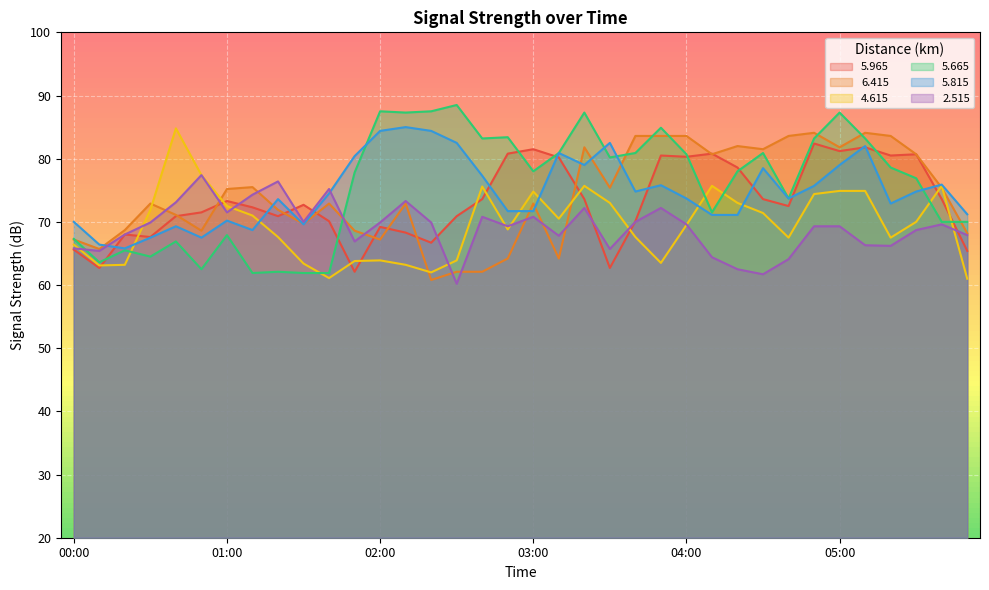

Which category has the highest value in the   5.665 series?

02:30